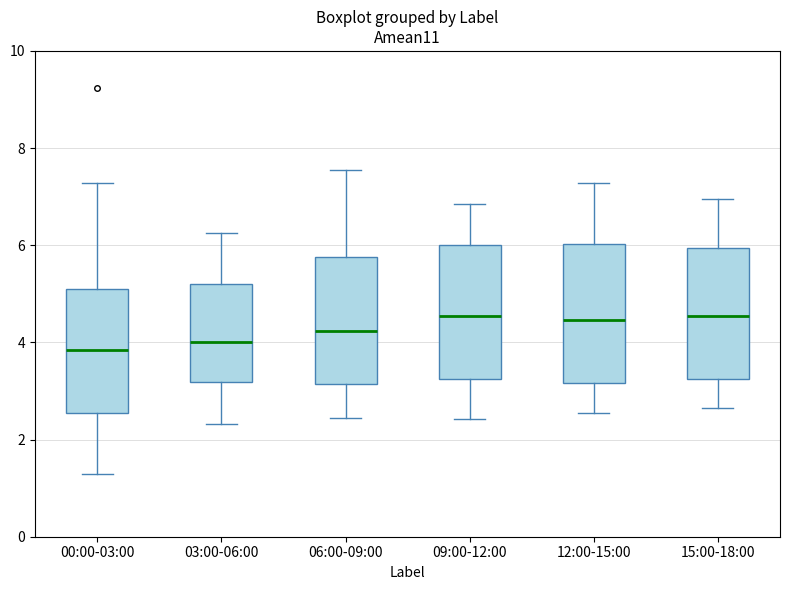

Where does the upper whisker of the box for 15:00-18:00 end on the y-axis? The values are not printed on the chart, so give them approximately, as read against the axis.

7.0